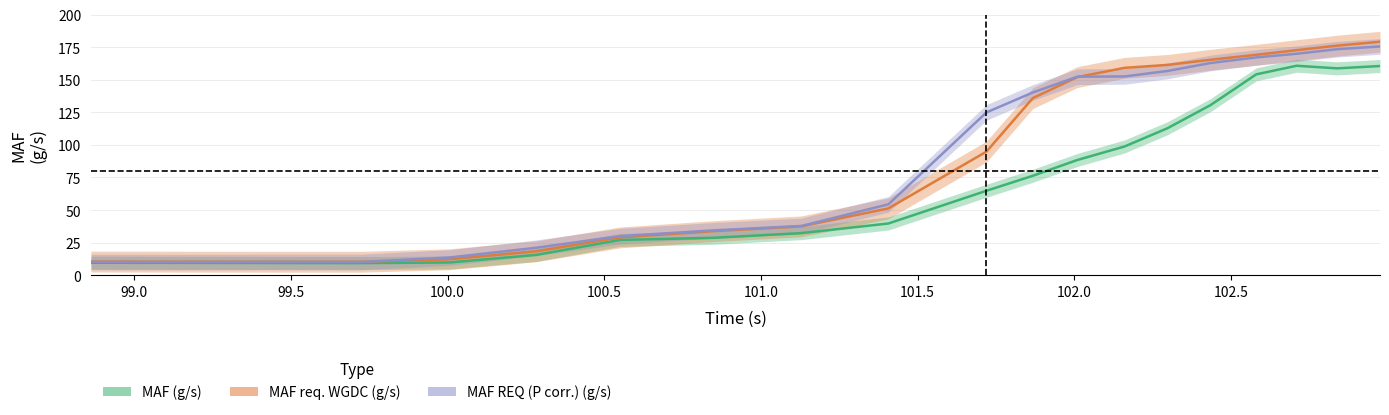

What is the average value of the MAF (g/s) series?

69.8